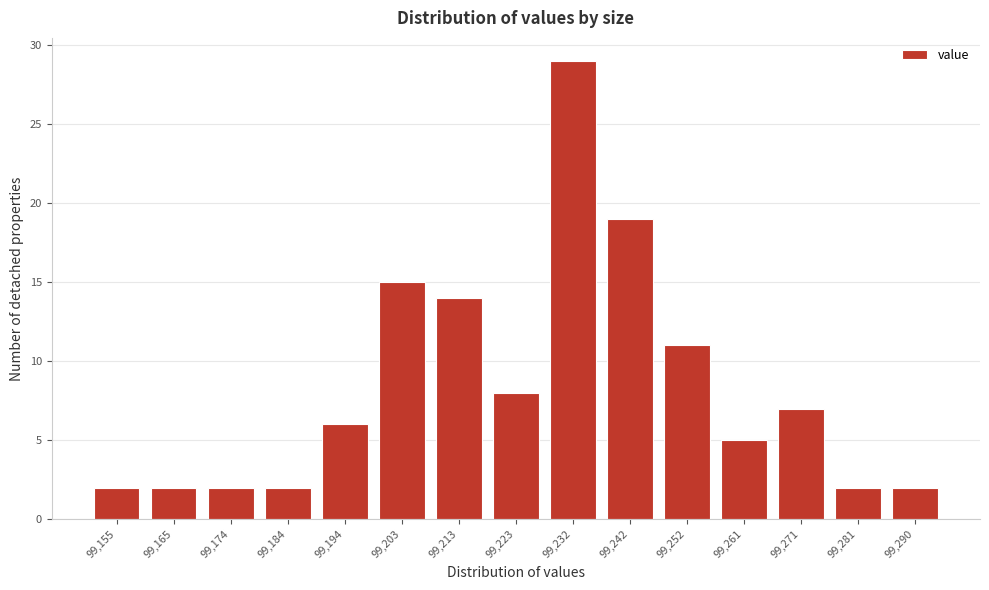

Reading right to left, list all the values displayed in this chart.

2	2	7	5	11	19	29	8	14	15	6	2	2	2	2